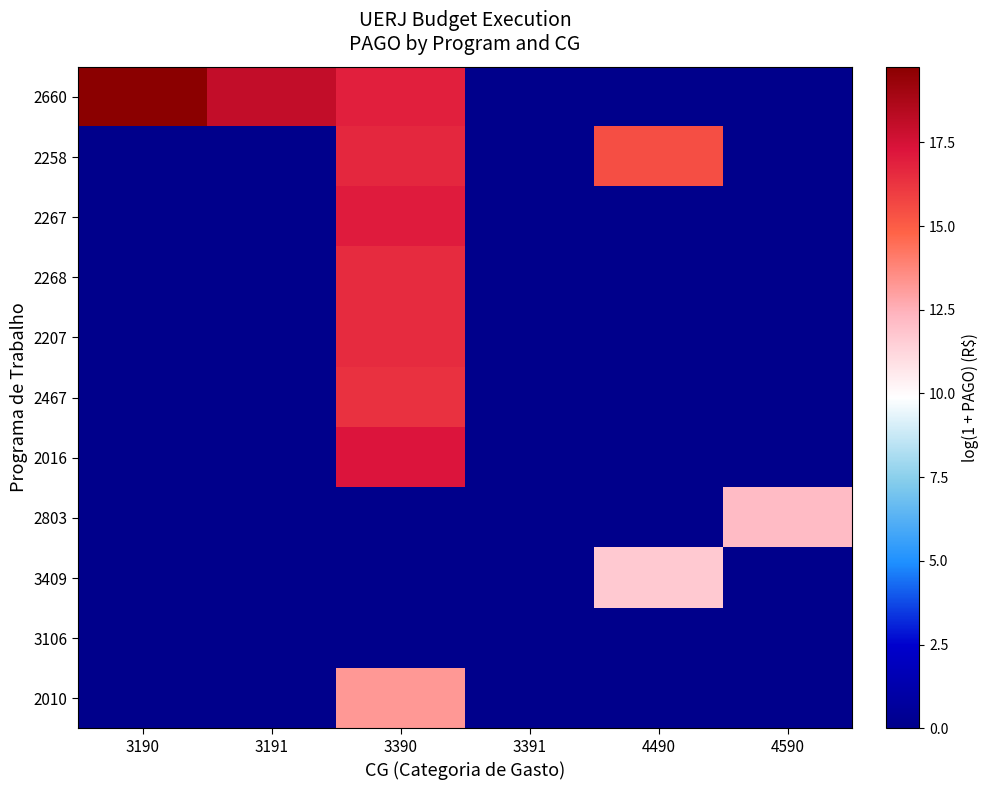

What is the maximum value shown in the chart?

19.8